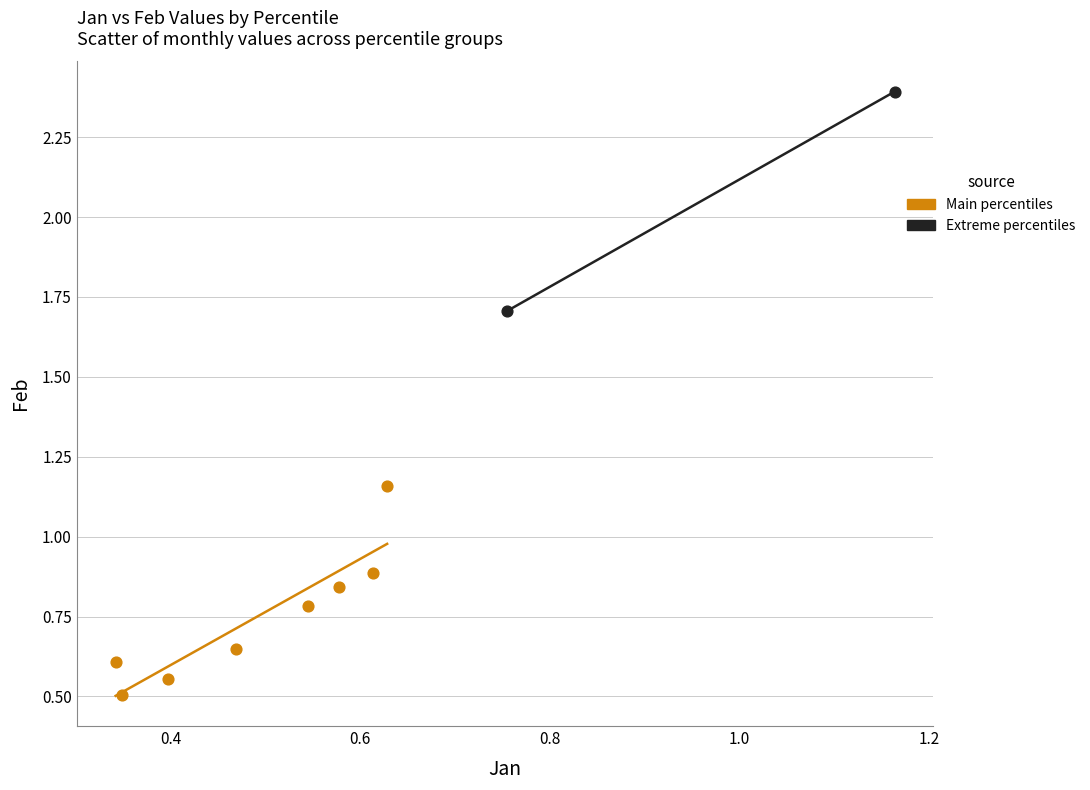

What are all the series names shown in the legend?

Main percentiles, Extreme percentiles